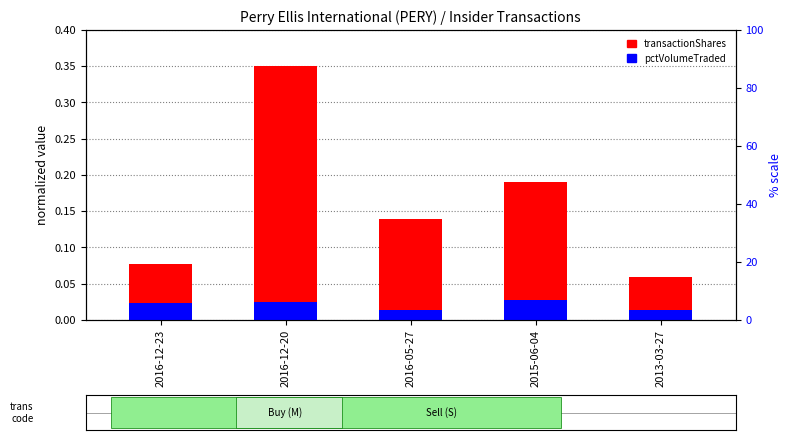

Are the bars horizontal?

No